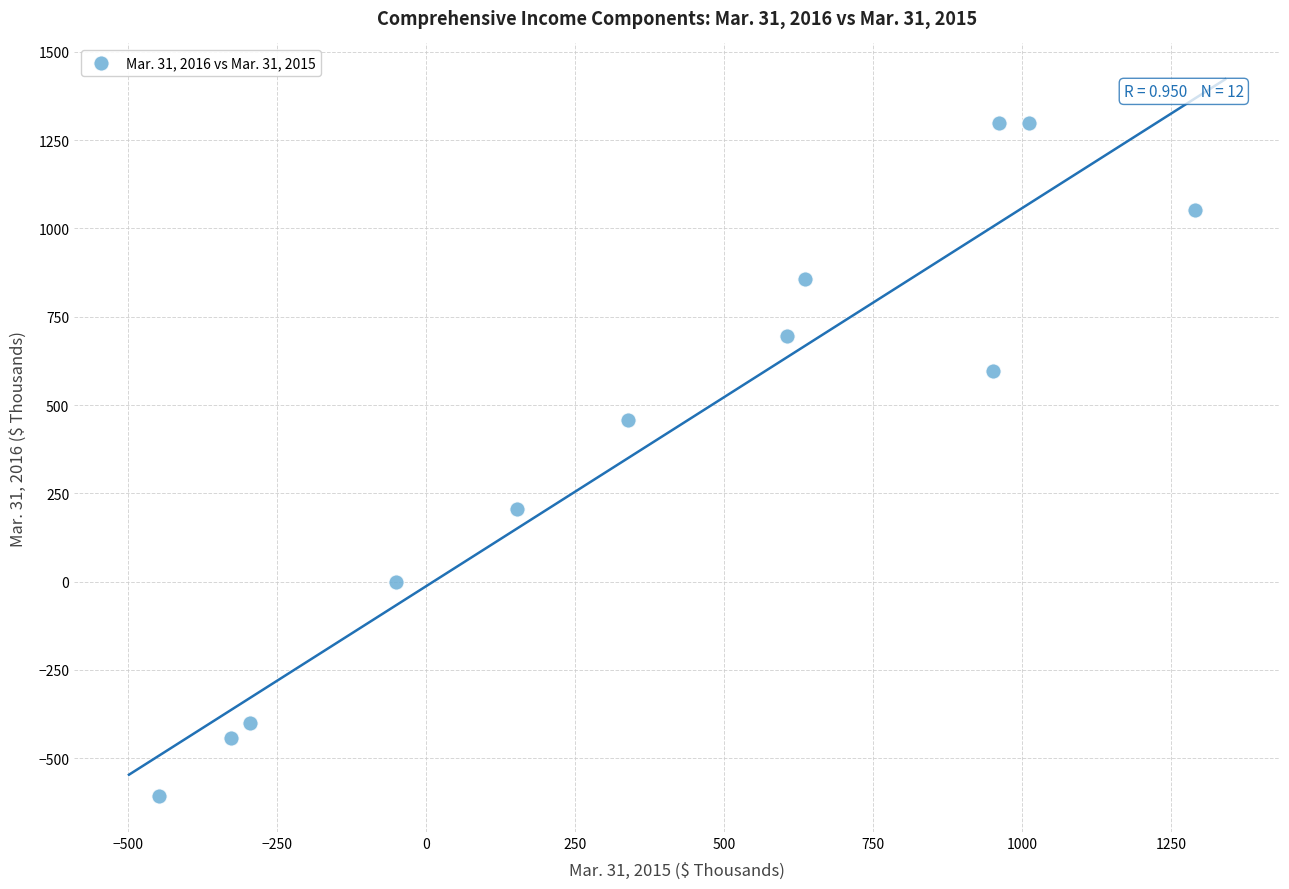

What Y value in the scatter plot is closest to 346?

457